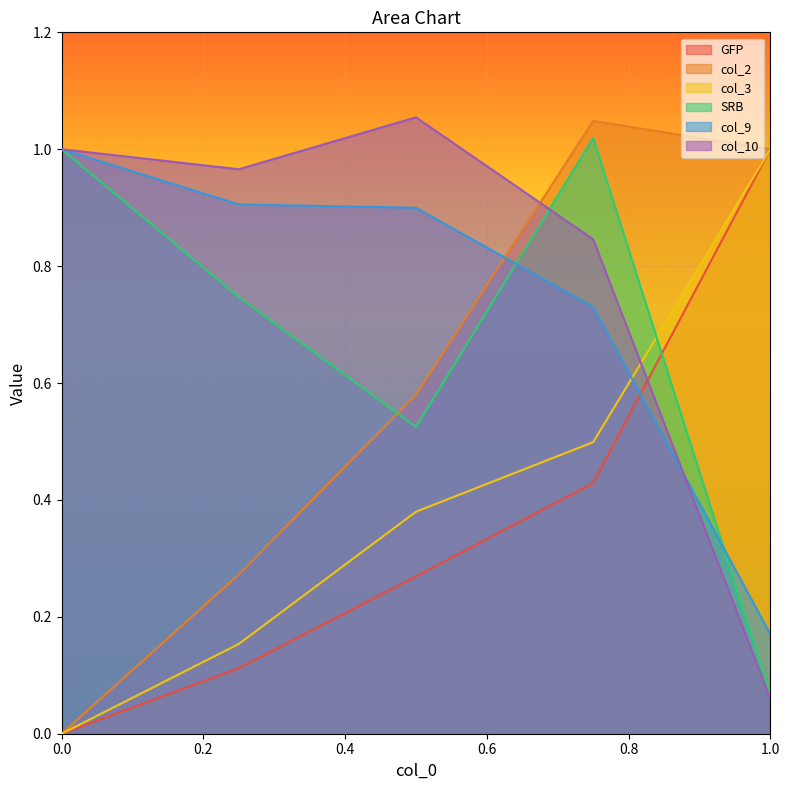

Which category has the lowest value in the SRB series?

1